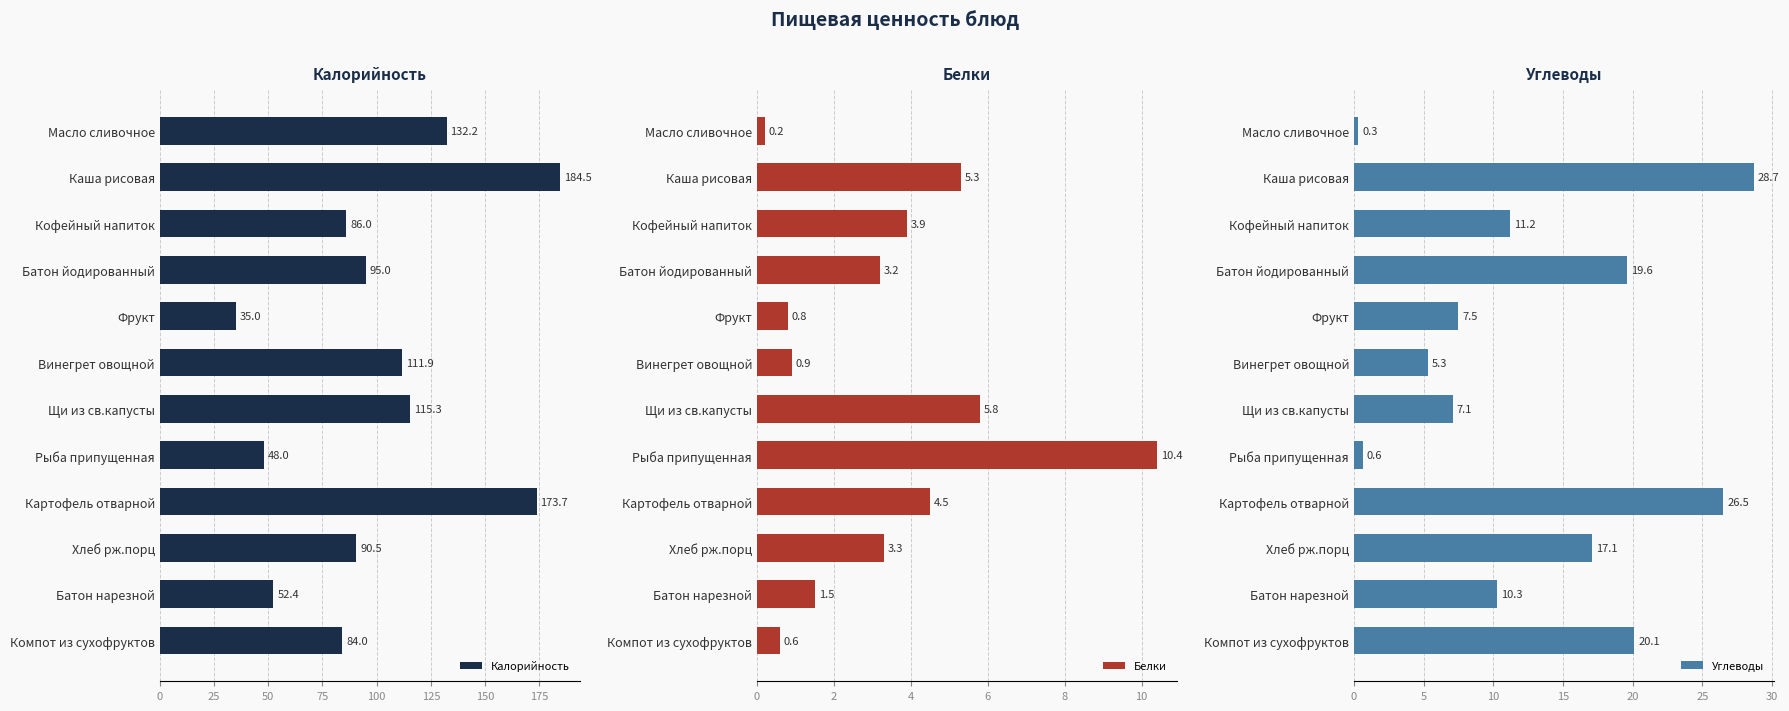

At how many categories does at least one series exceed 21?

12